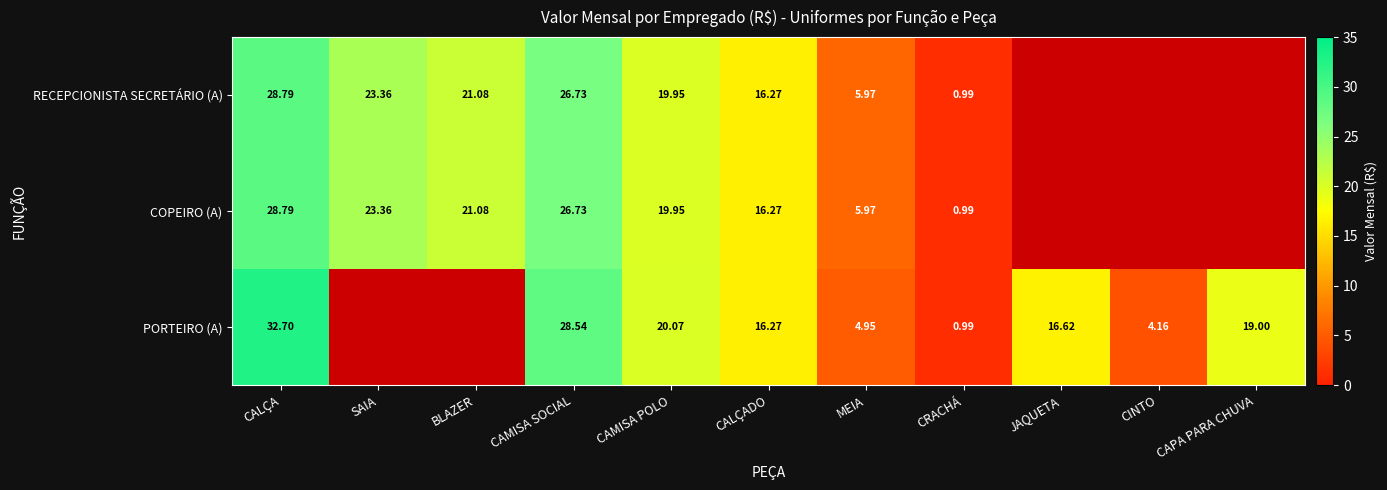

How many positive values does the PORTEIRO (A) series have?

9